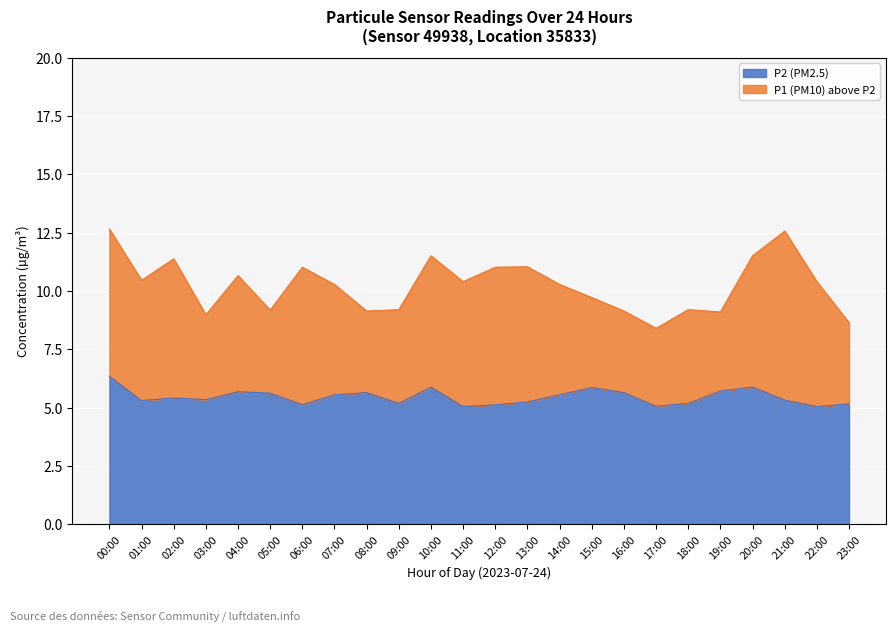

How many series are shown in this chart?

2